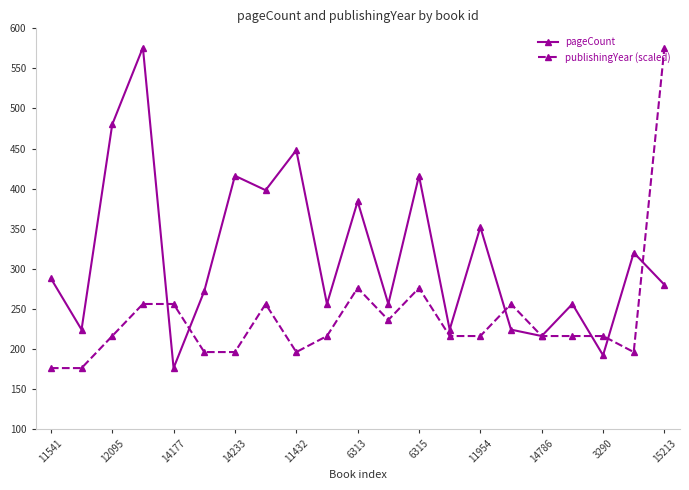

List the series in order of their overall mean, lowest first.

publishingYear (scaled), pageCount